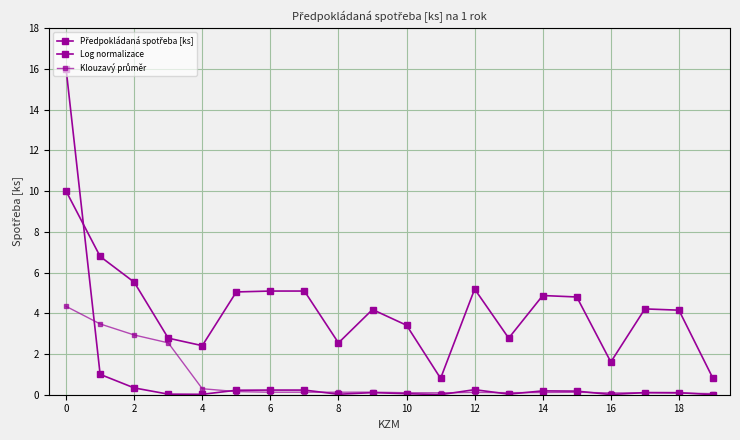

True or false: Předpokládaná spotřeba [ks] has more than 0 points higher than both neighbors.

True